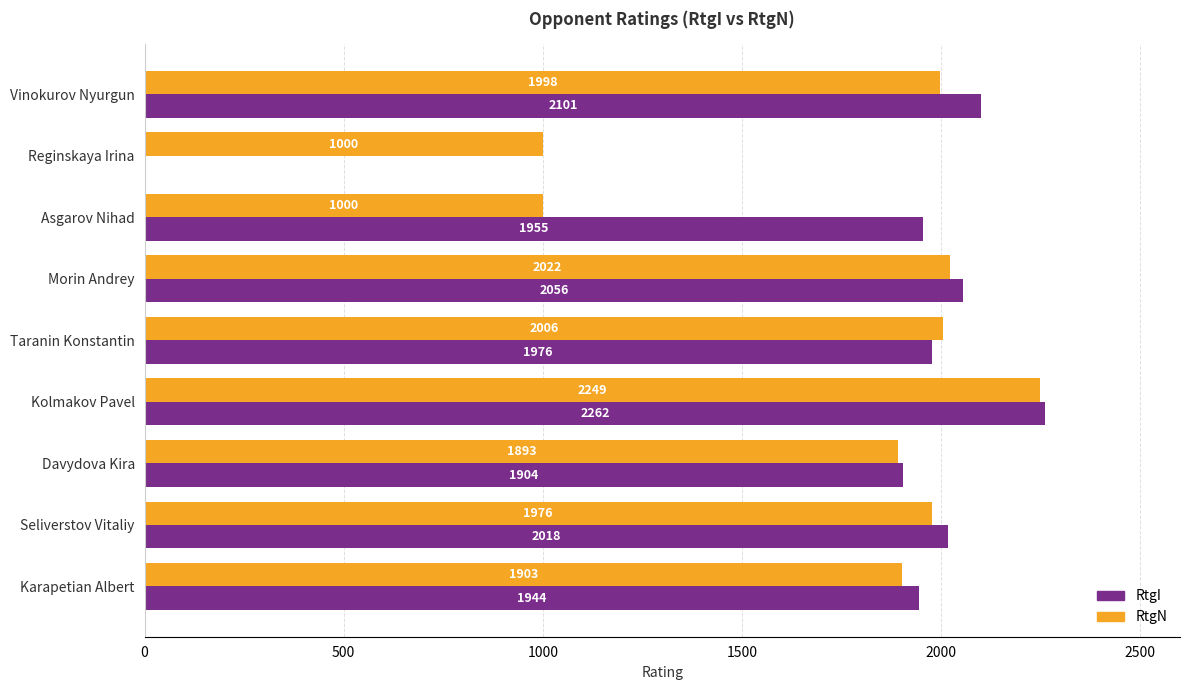

Which series has the largest total across all categories?

RtgI